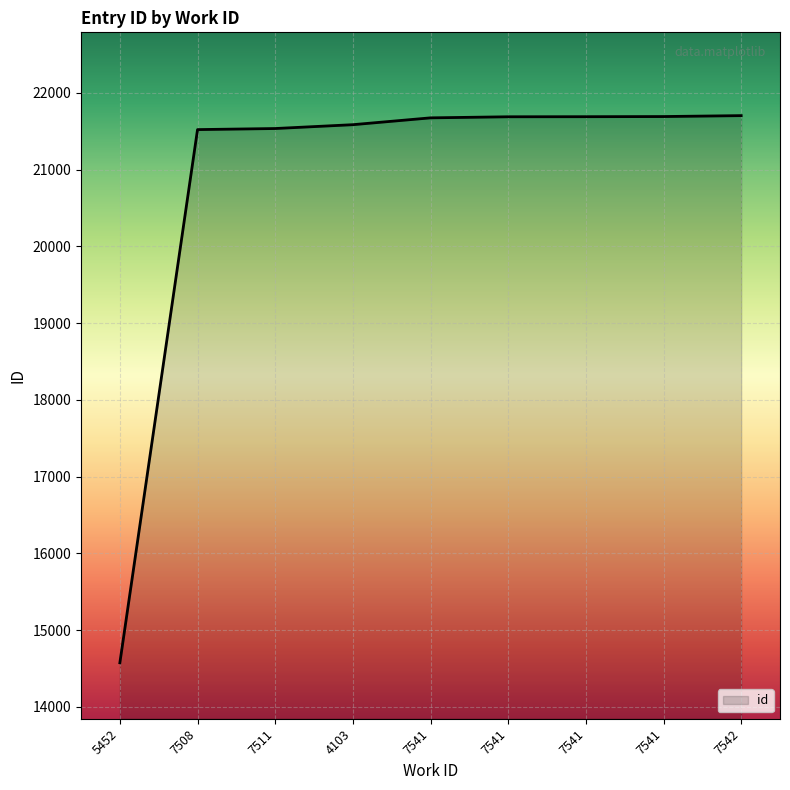

The chart shows a value of 8984 at 7541. True or false?

False